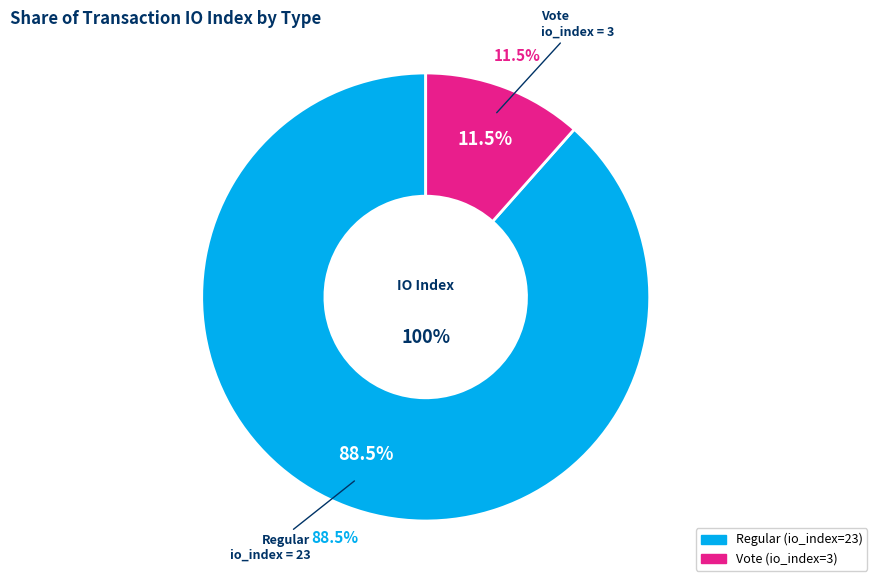

Which category has the biggest portion of the pie?

Regular (io_index=23)